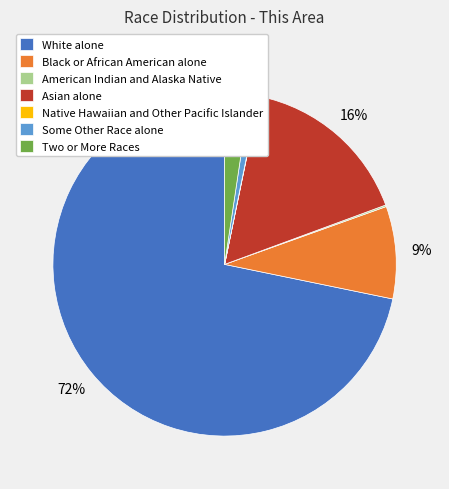

Between Two or More Races and White alone, which is larger?

White alone